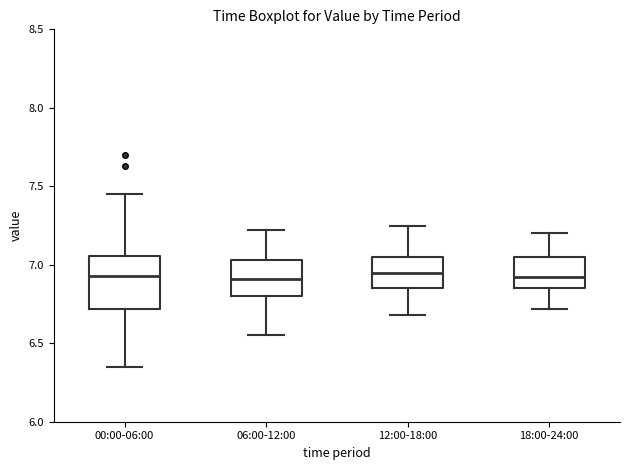

Where is the lower edge of the box for 00:00-06:00 on the y-axis? The values are not printed on the chart, so give them approximately, as read against the axis.

6.70